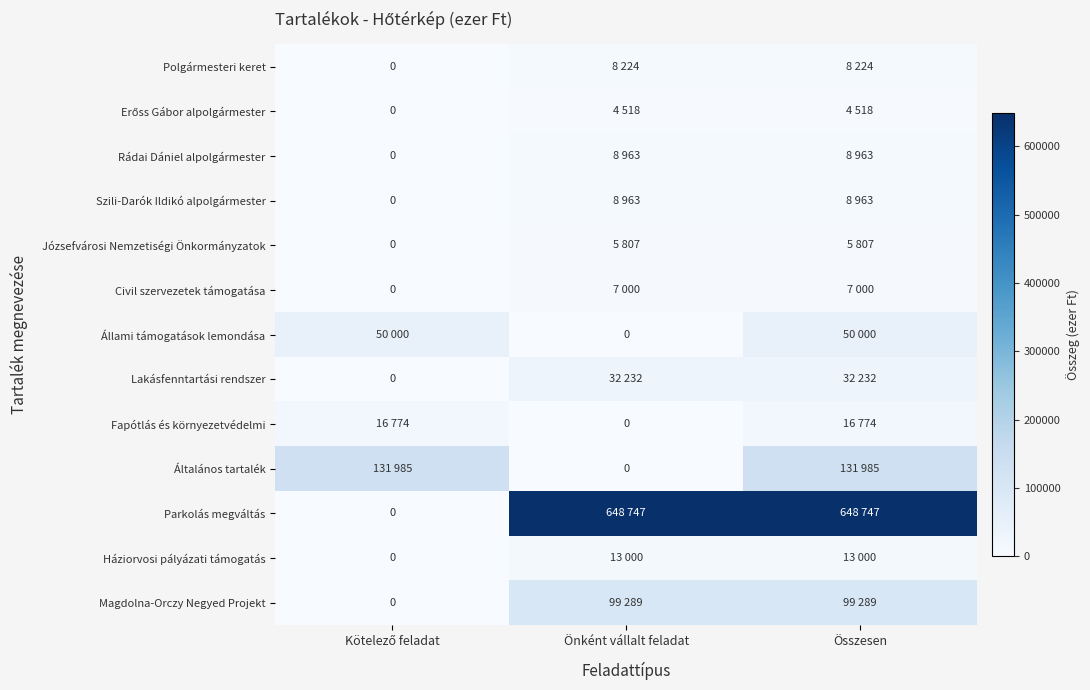

What is the spread (max minus min) of values at Kötelező feladat?

131985